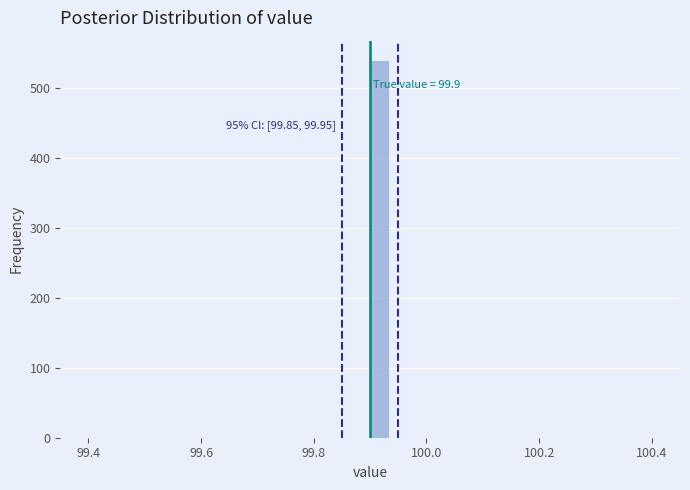

Around what value on the x-axis is the tallest bar? Give the approximate position of its centre, as read against the axis.

99.92